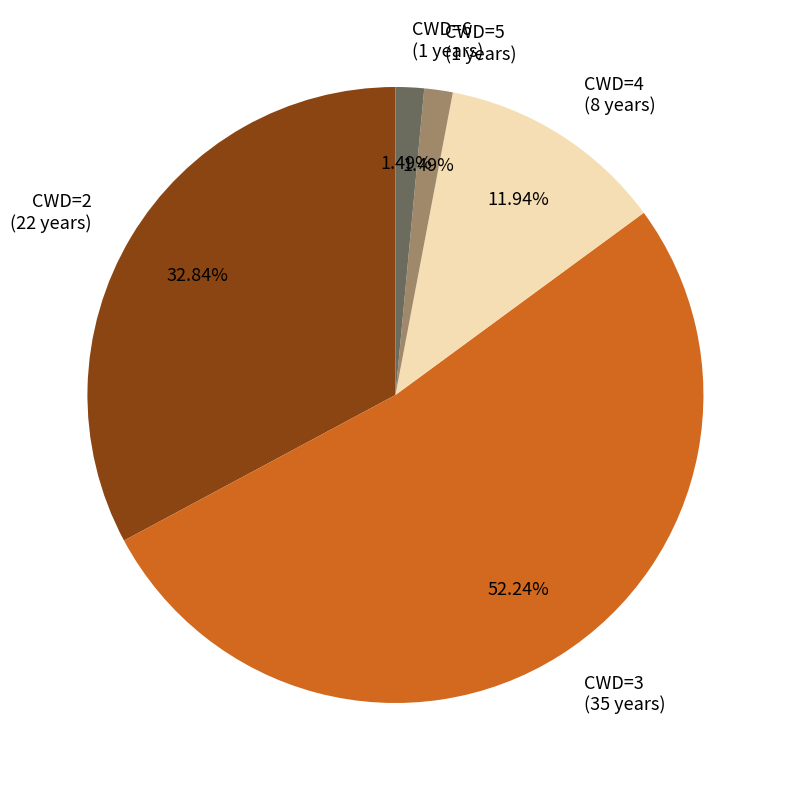

What is the largest slice in the pie chart?

CWD=3